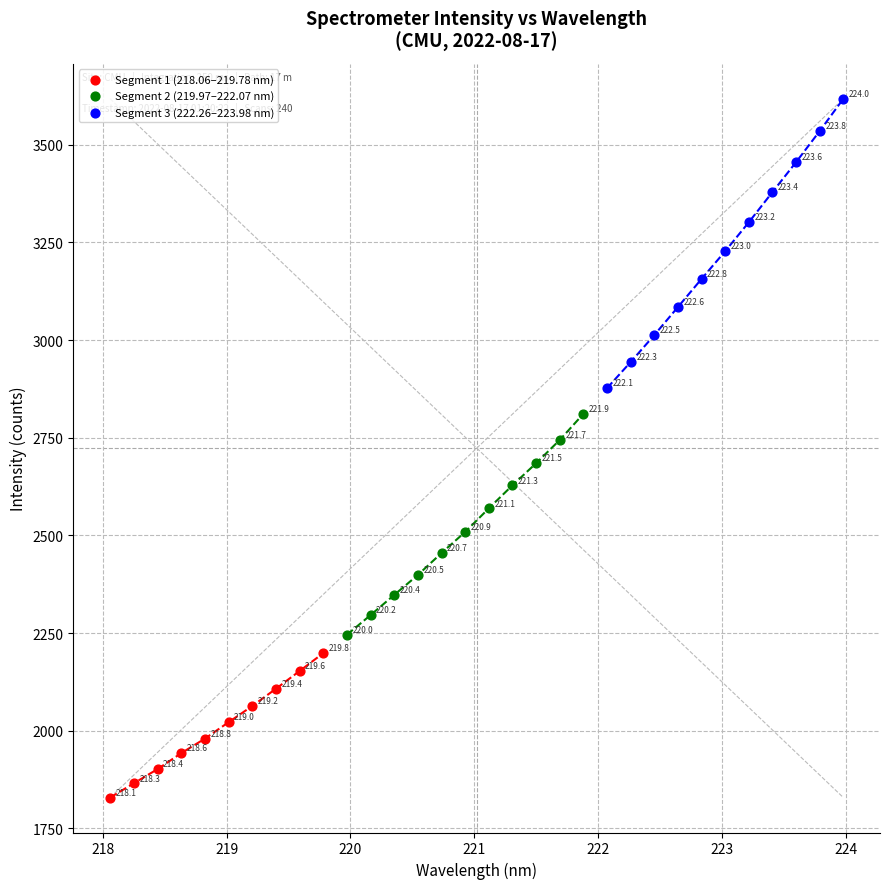

Which series has the widest spread of Y values?

Segment 3 (222.26–223.98 nm)